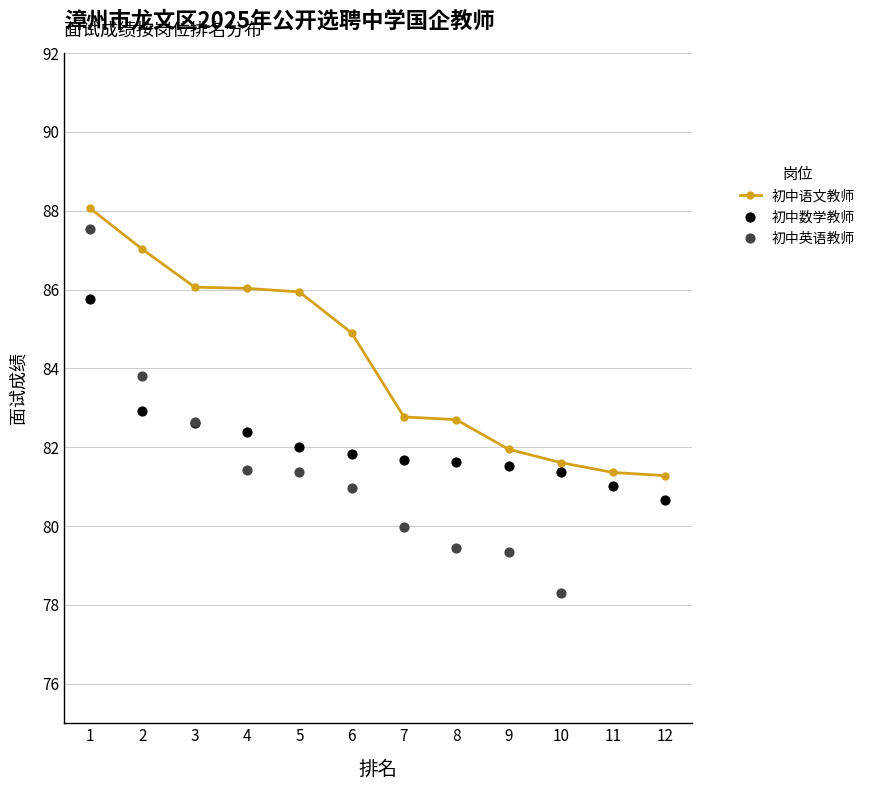

What is the value of the 初中语文教师 point at the 11th from the left?

81.4